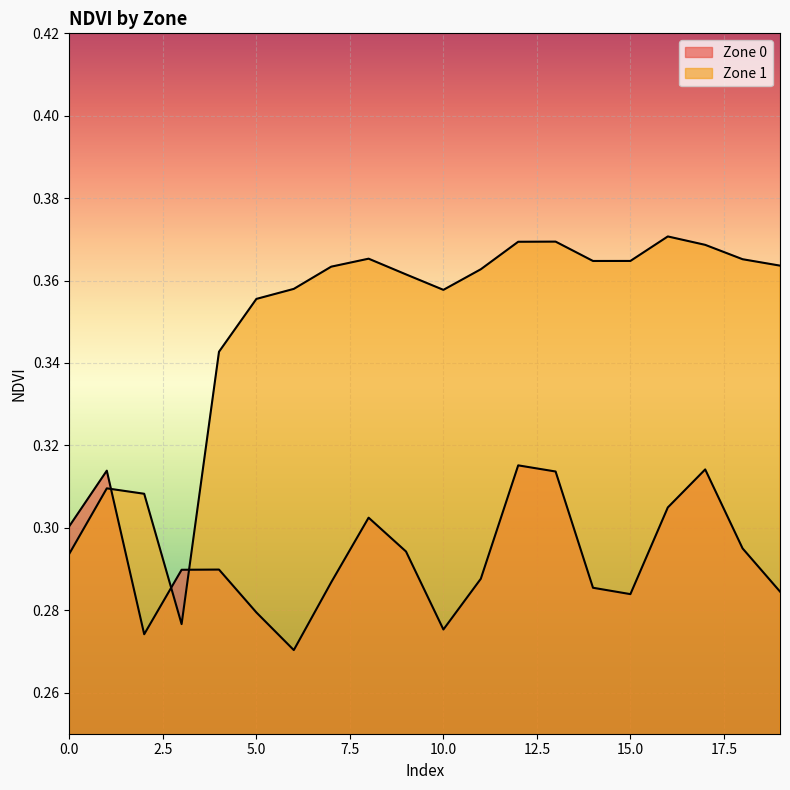

Rank the series by their average value, from lowest to highest.

Zone 0, Zone 1